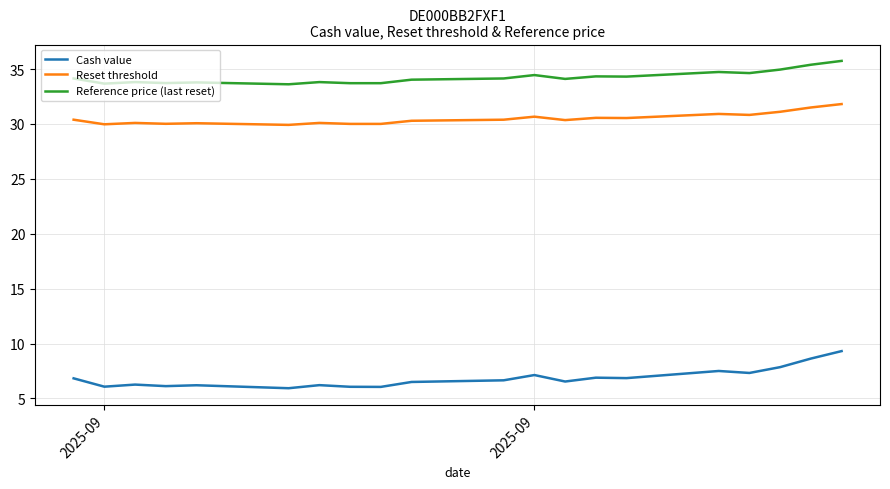

True or false: Reference price (last reset) has a value of 23.6 at 5.

False